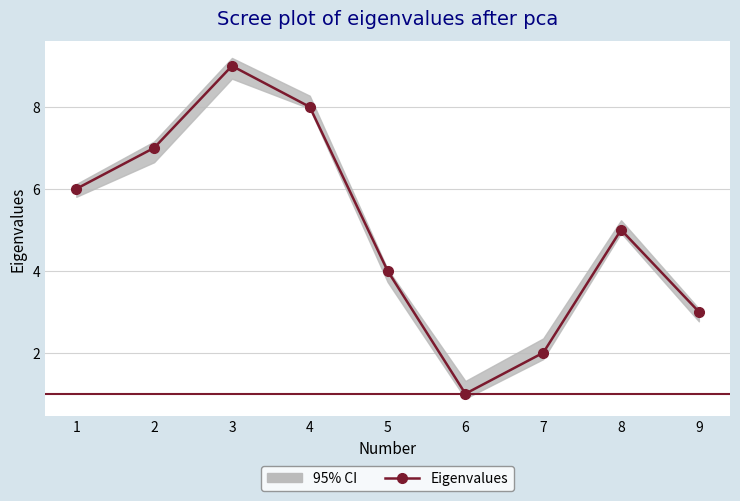

Reading left to right, extract all data points from this chart.

1=6	2=7	3=9	4=8	5=4	6=1	7=2	8=5	9=3